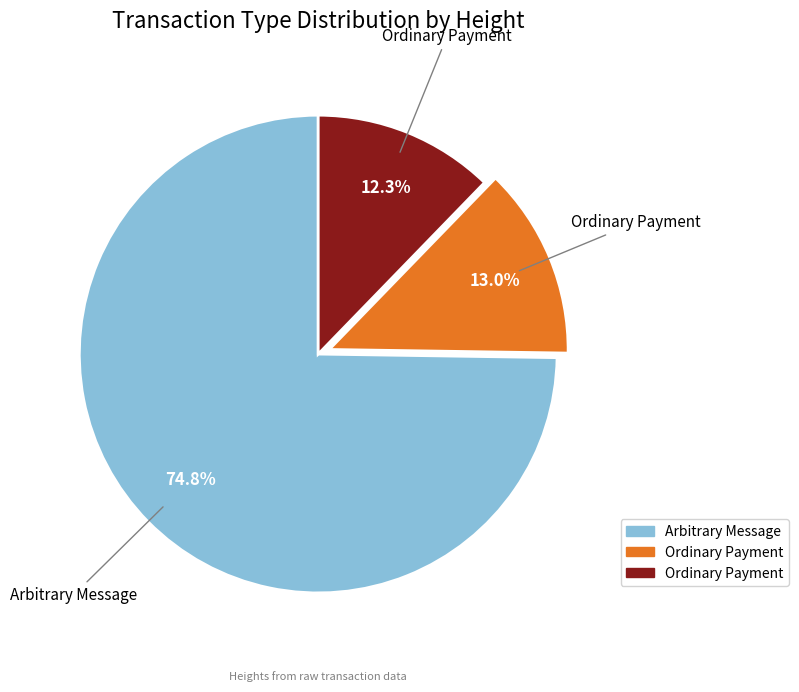

Is there any slice that represents more than half of the pie?

Yes